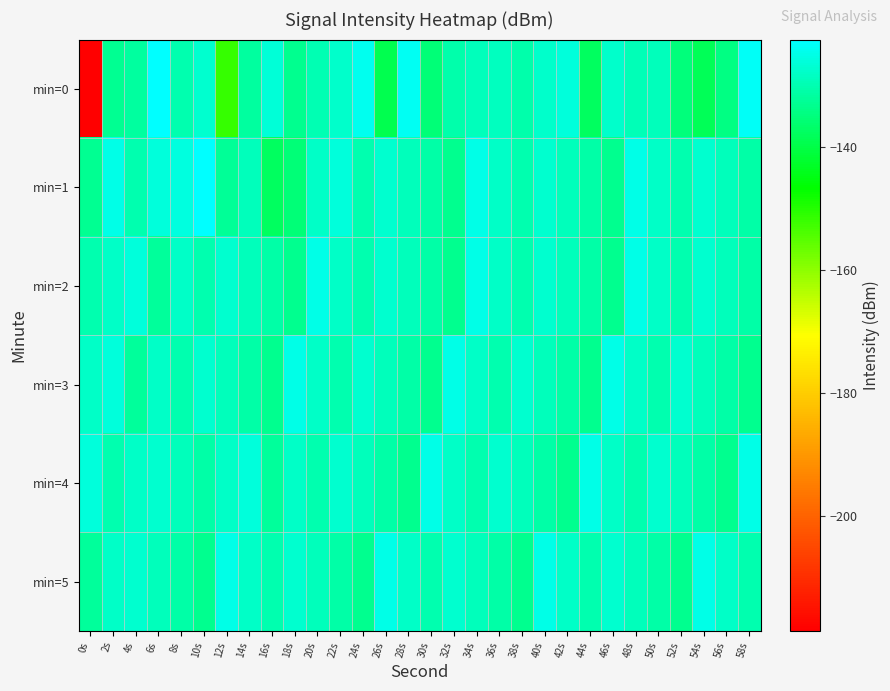

Reading left to right, what are all the values shown in this chart?

min=0: 0s=-218.8	2s=-132.7	4s=-131.5	6s=-122.4	8s=-130.2	10s=-127.2	12s=-151.5	14s=-131.7	16s=-126.3	18s=-133.2	20s=-129.9	22s=-127.4	24s=-124.0	26s=-139.3	28s=-123.6	30s=-135.6	32s=-130.5	34s=-128.9	36s=-128.6	38s=-130.4	40s=-127.7	42s=-125.9	44s=-137.9	46s=-127.3	48s=-129.4	50s=-128.9	52s=-134.9	54s=-138.5	56s=-134.3	58s=-123.5
min=1: 0s=-132.6	2s=-124.8	4s=-130.0	6s=-126.1	8s=-125.7	10s=-122.7	12s=-132.2	14s=-129.0	16s=-137.5	18s=-135.6	20s=-128.0	22s=-126.0	24s=-130.0	26s=-127.0	28s=-129.0	30s=-131.0	32s=-133.0	34s=-125.0	36s=-128.0	38s=-130.0	40s=-127.0	42s=-129.0	44s=-131.0	46s=-133.0	48s=-125.0	50s=-128.0	52s=-130.0	54s=-127.0	56s=-129.0	58s=-131.0
min=2: 0s=-130.0	2s=-128.0	4s=-126.0	6s=-132.0	8s=-128.0	10s=-130.0	12s=-127.0	14s=-129.0	16s=-131.0	18s=-133.0	20s=-125.0	22s=-128.0	24s=-130.0	26s=-127.0	28s=-129.0	30s=-131.0	32s=-133.0	34s=-125.0	36s=-128.0	38s=-130.0	40s=-127.0	42s=-129.0	44s=-131.0	46s=-133.0	48s=-125.0	50s=-128.0	52s=-130.0	54s=-127.0	56s=-129.0	58s=-131.0
min=3: 0s=-128.0	2s=-126.0	4s=-132.0	6s=-128.0	8s=-130.0	10s=-127.0	12s=-129.0	14s=-131.0	16s=-133.0	18s=-125.0	20s=-128.0	22s=-130.0	24s=-127.0	26s=-129.0	28s=-131.0	30s=-133.0	32s=-125.0	34s=-128.0	36s=-130.0	38s=-127.0	40s=-129.0	42s=-131.0	44s=-133.0	46s=-125.0	48s=-128.0	50s=-130.0	52s=-127.0	54s=-129.0	56s=-131.0	58s=-133.0
min=4: 0s=-126.0	2s=-130.0	4s=-128.0	6s=-127.0	8s=-129.0	10s=-131.0	12s=-128.0	14s=-126.0	16s=-132.0	18s=-128.0	20s=-130.0	22s=-127.0	24s=-129.0	26s=-131.0	28s=-133.0	30s=-125.0	32s=-128.0	34s=-130.0	36s=-127.0	38s=-129.0	40s=-131.0	42s=-133.0	44s=-125.0	46s=-128.0	48s=-130.0	50s=-127.0	52s=-129.0	54s=-131.0	56s=-133.0	58s=-125.0
min=5: 0s=-132.0	2s=-128.0	4s=-127.0	6s=-129.0	8s=-131.0	10s=-133.0	12s=-125.0	14s=-128.0	16s=-130.0	18s=-127.0	20s=-129.0	22s=-131.0	24s=-133.0	26s=-125.0	28s=-128.0	30s=-130.0	32s=-127.0	34s=-129.0	36s=-131.0	38s=-133.0	40s=-125.0	42s=-128.0	44s=-130.0	46s=-127.0	48s=-129.0	50s=-131.0	52s=-133.0	54s=-125.0	56s=-128.0	58s=-130.0